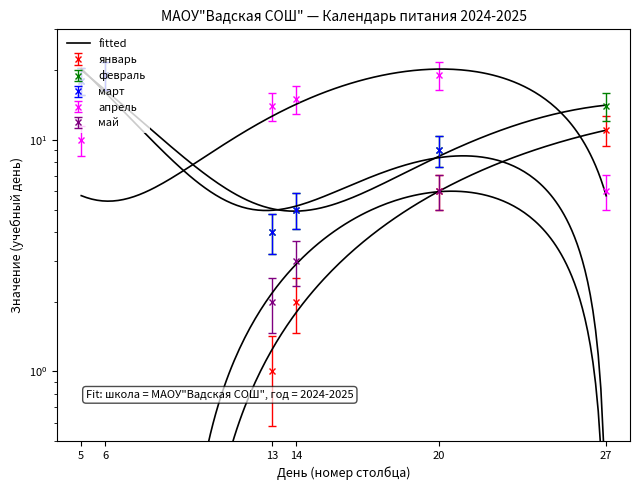

True or false: февраль and май cross at least once.

False